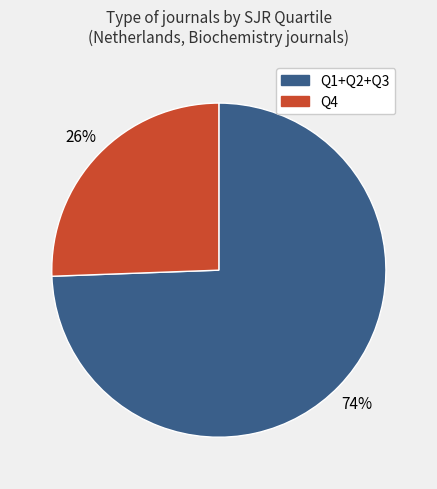

Does any single category account for the majority?

Yes